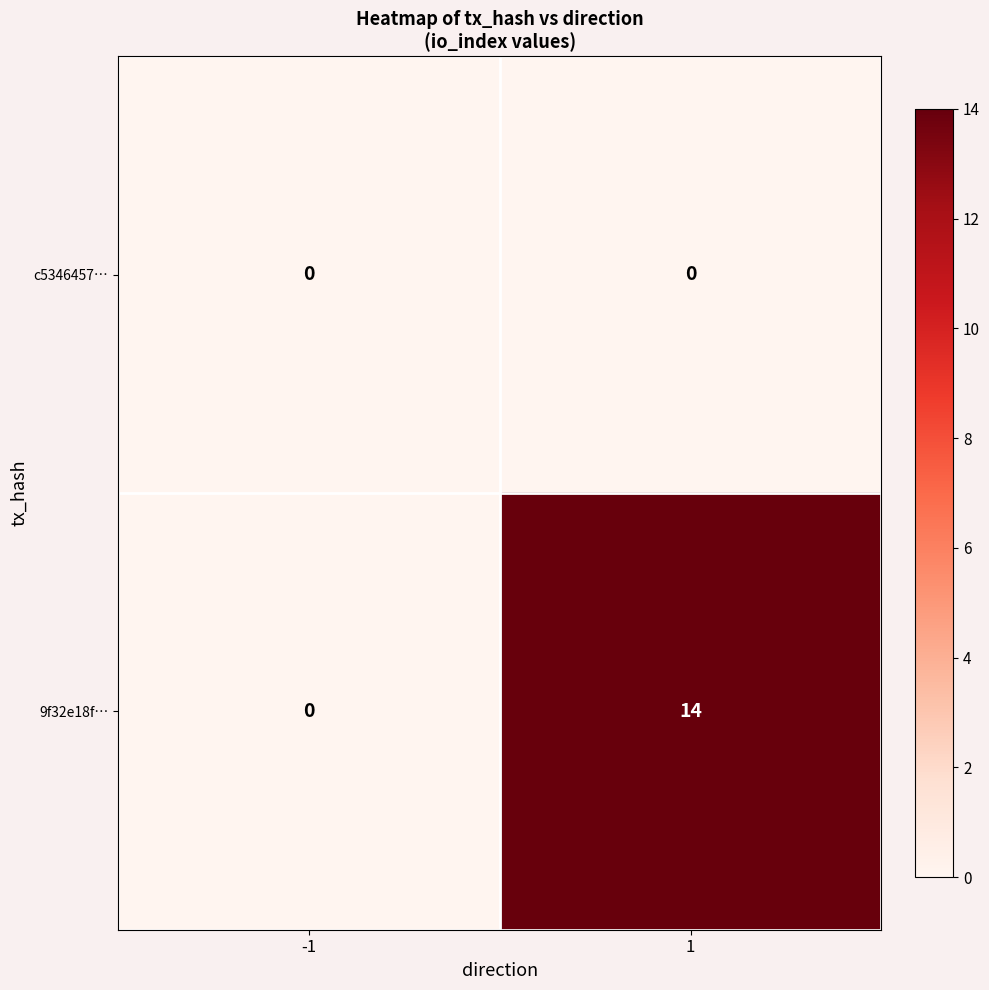

List the series in order of their peak value, highest first.

9f32e18f…, c5346457…